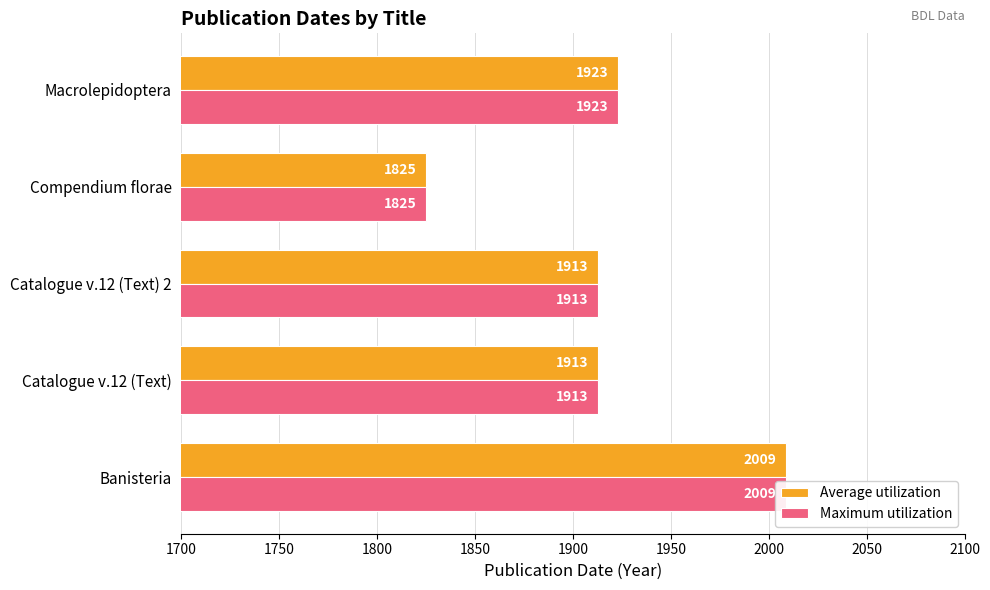

Between Catalogue v.12 (Text) and Macrolepidoptera, which series saw the biggest shift?

Average utilization